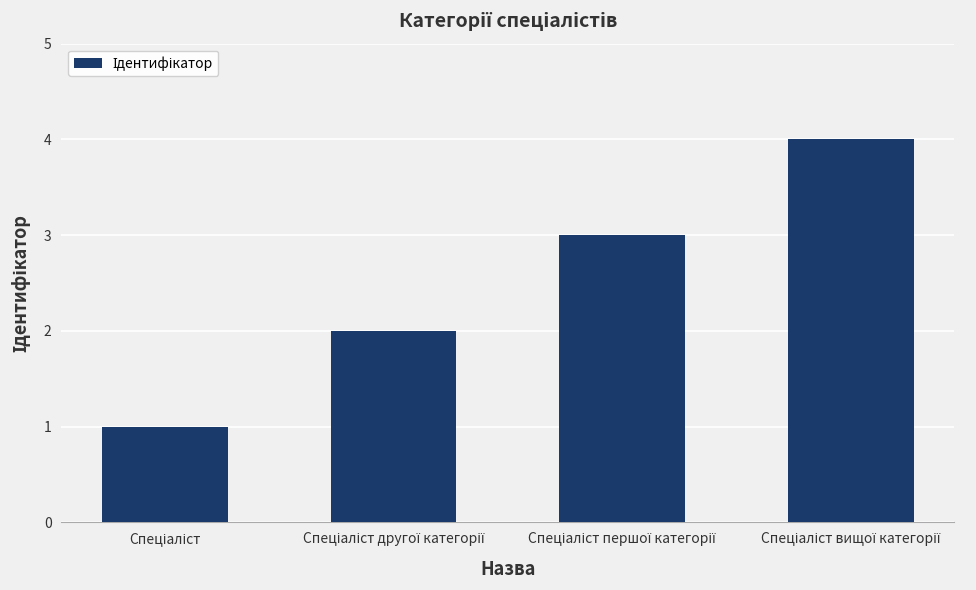

What is the minimum value shown in the chart?

1